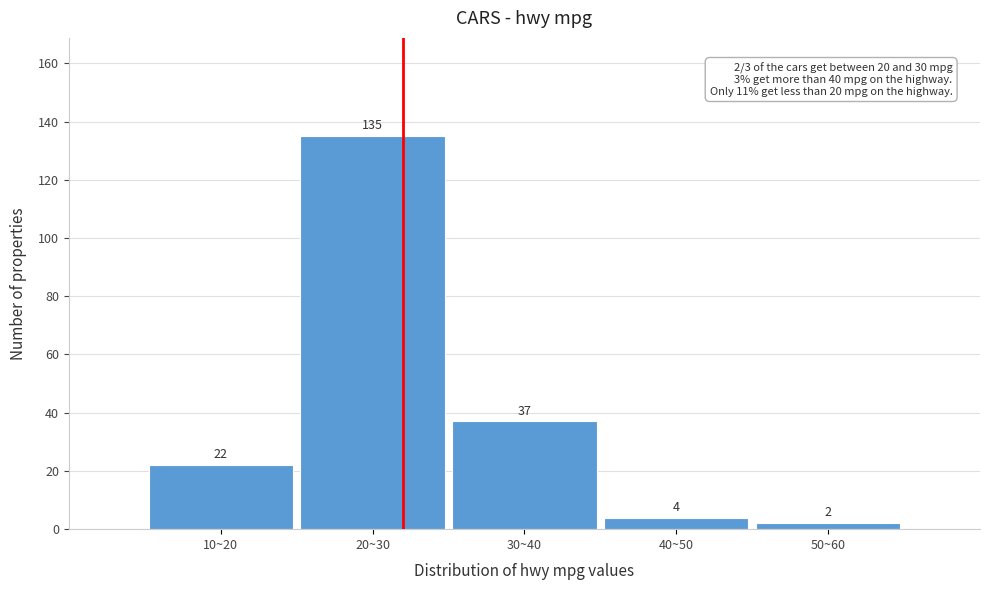

Reading left to right, extract all data points from this chart.

22	135	37	4	2